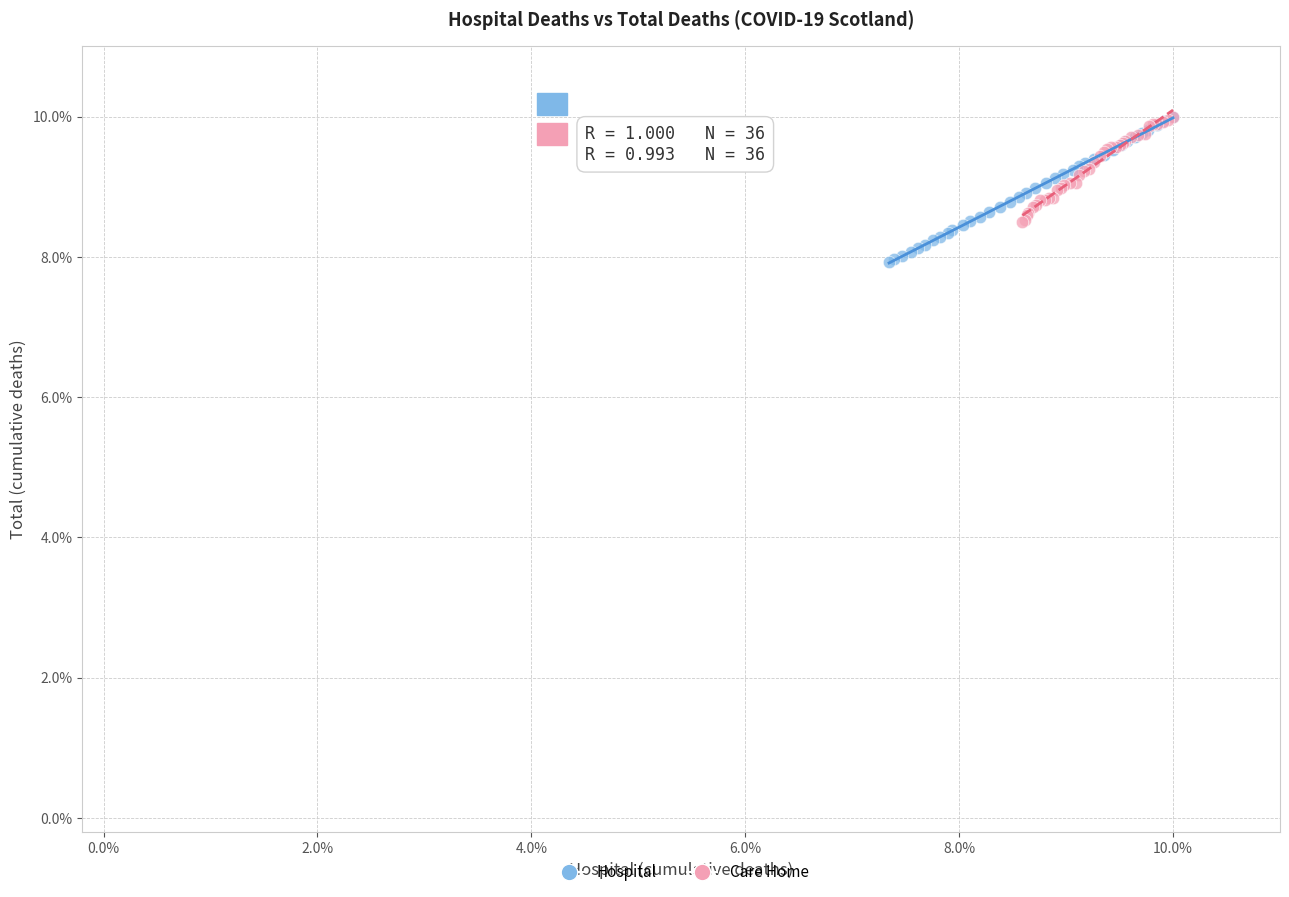

Which series reaches the minimum Y coordinate?

Hospital